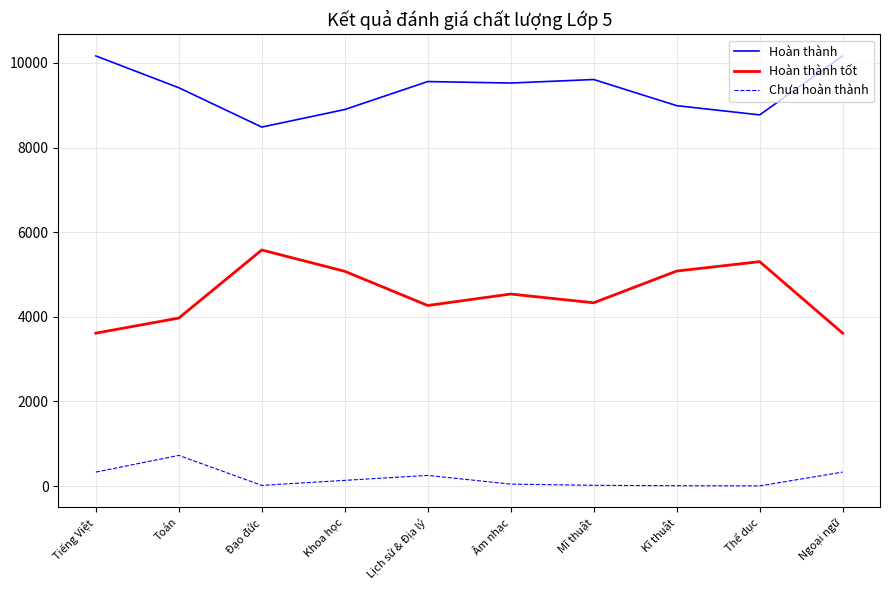

What are all the series names shown in the legend?

Hoàn thành, Hoàn thành tốt, Chưa hoàn thành